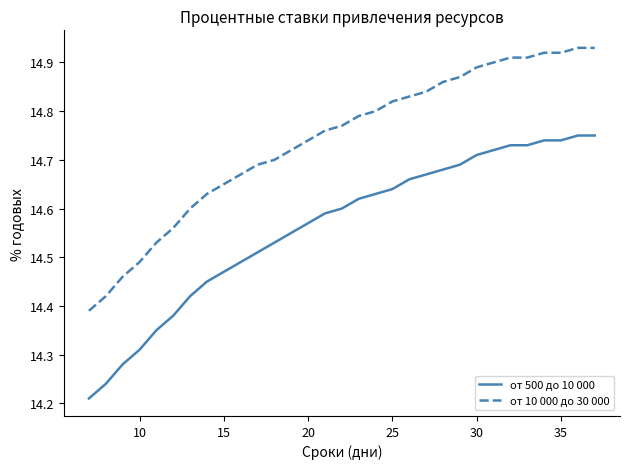

List the series in order of their overall mean, highest first.

от 10 000 до 30 000, от 500 до 10 000